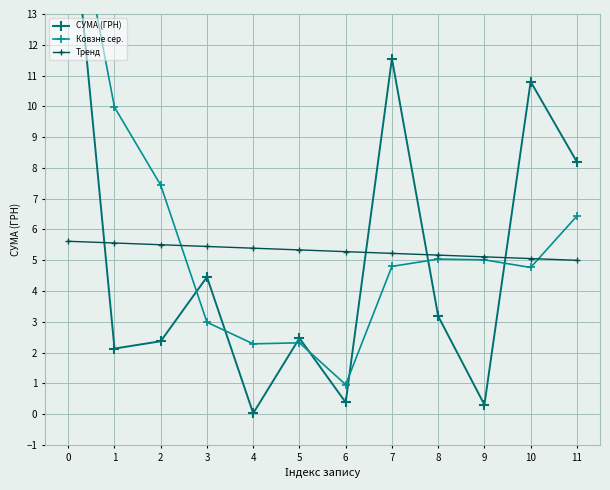

How many times do Ковзне сер. and Тренд cross each other?

2